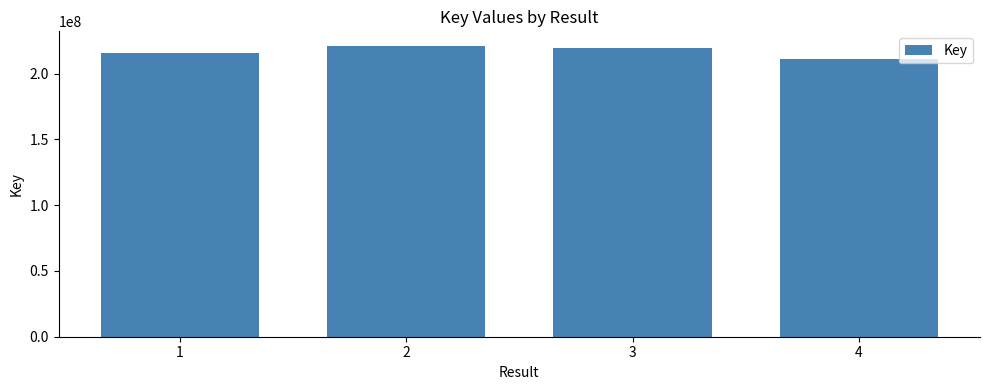

How many bars are there in total?

4